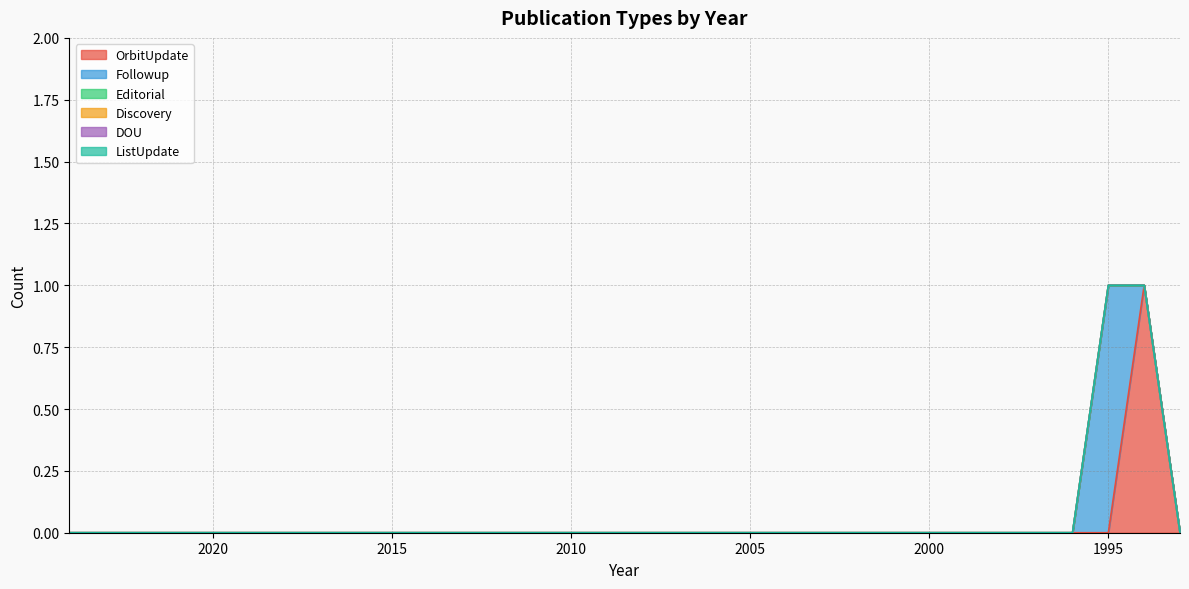

At how many categories does at least one series exceed 0?

2